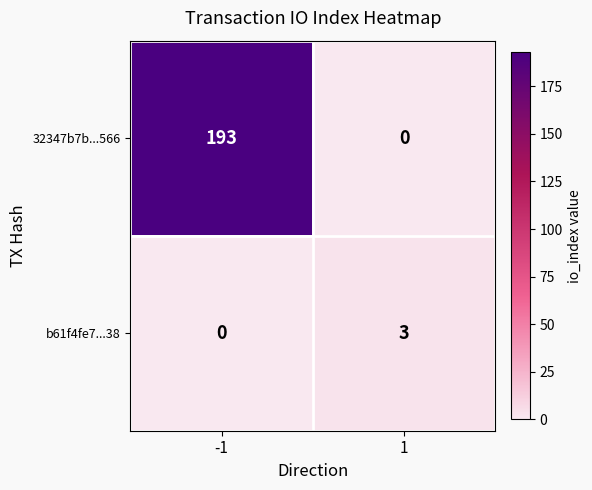

What is the highest value of the b61f4fe7...38 series?

3